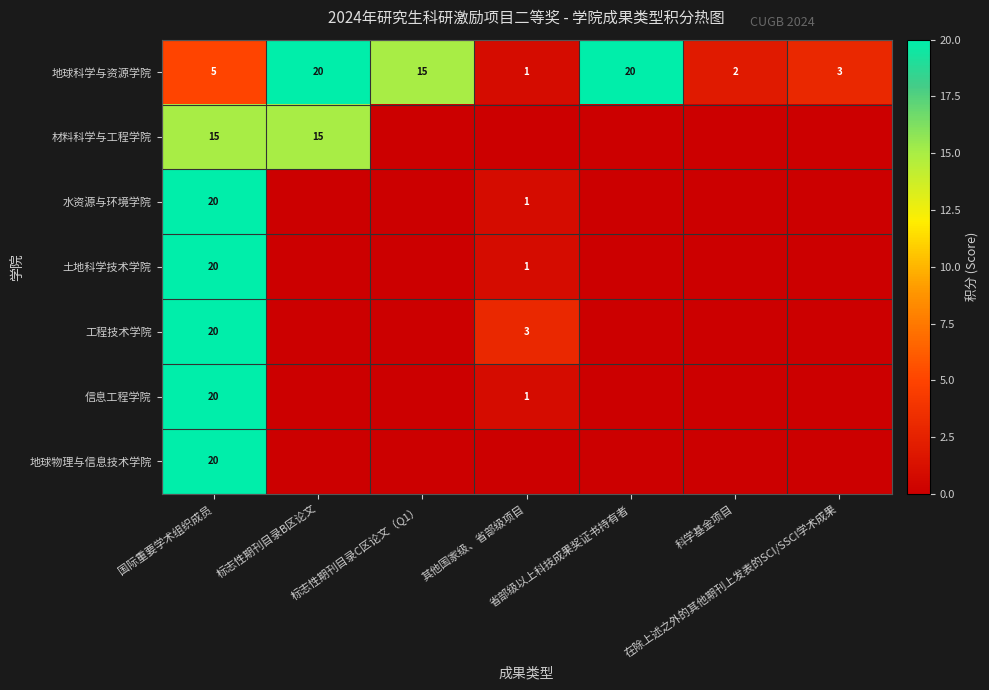

What is the highest value of the 地球科学与资源学院 series?

20